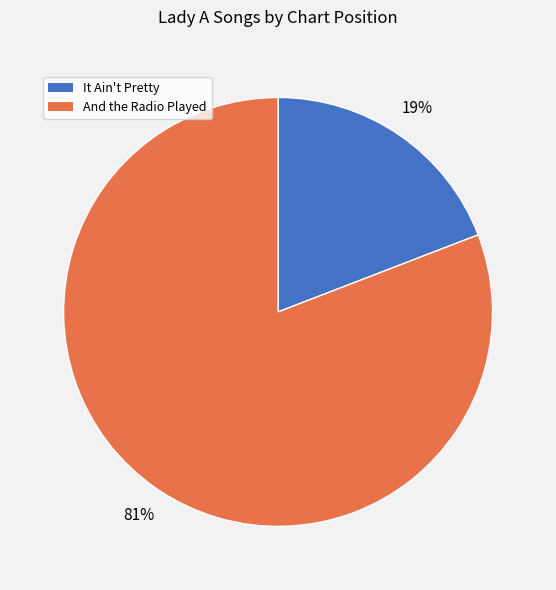

Is It Ain't Pretty the majority of the pie?

No